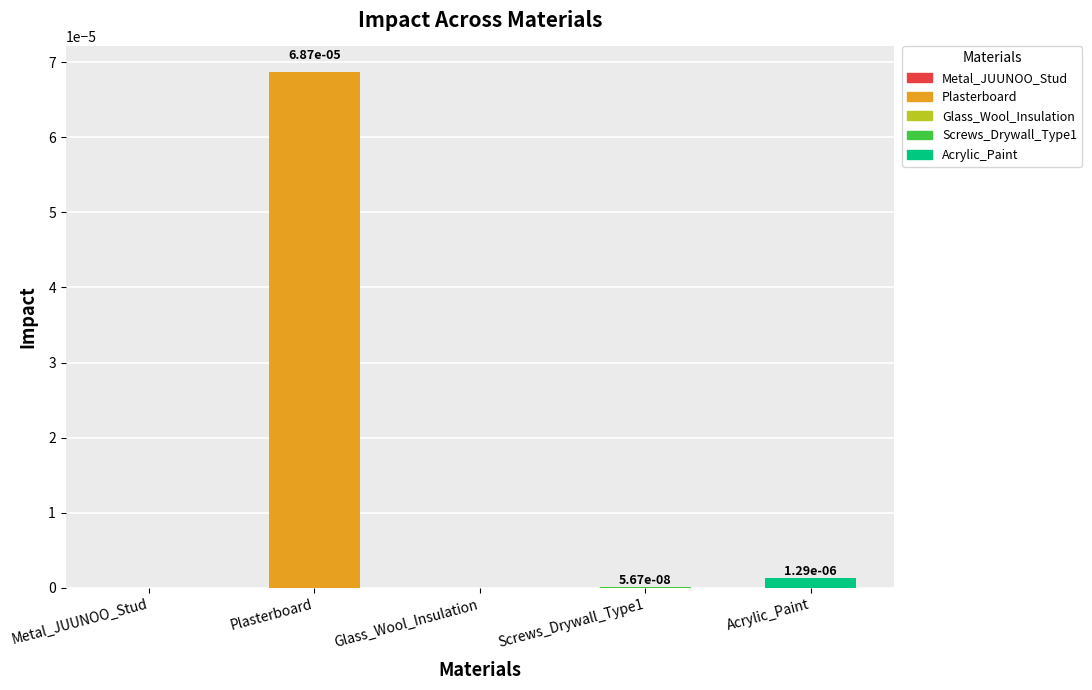

Is it true that the value at Plasterboard is 0.0?

True